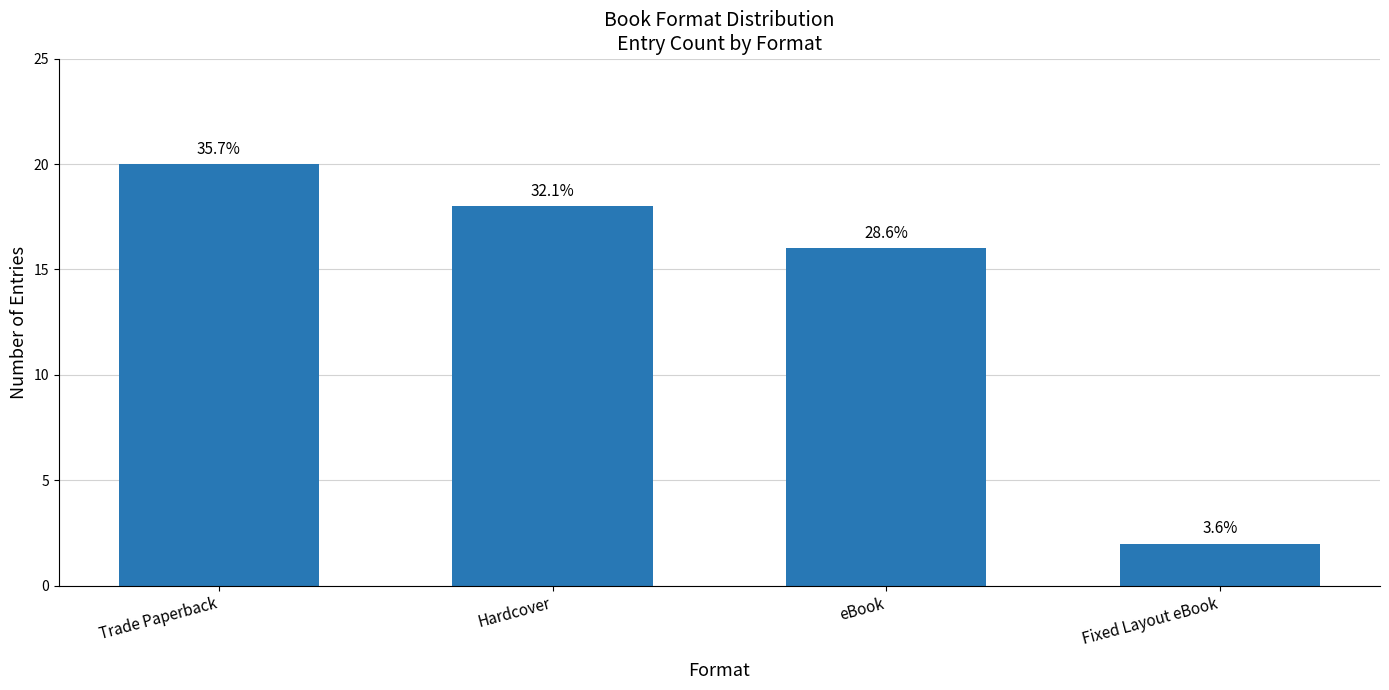

At which label does the data first exceed 18?

Trade Paperback